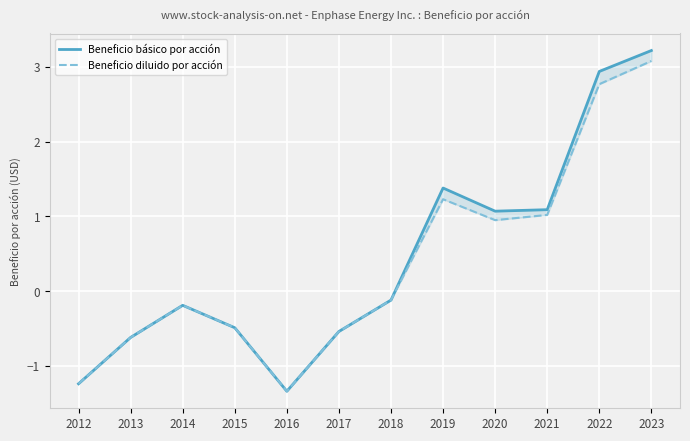

How many negative values does the Beneficio básico por acción series have?

7